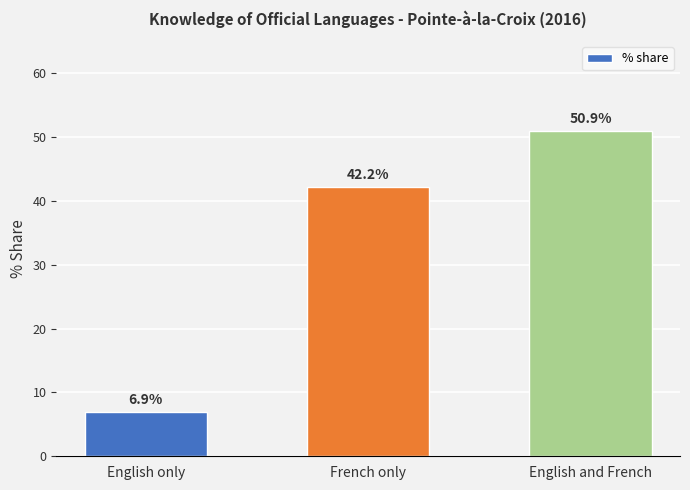

Is it true that the value at English and French is 32.7?

False